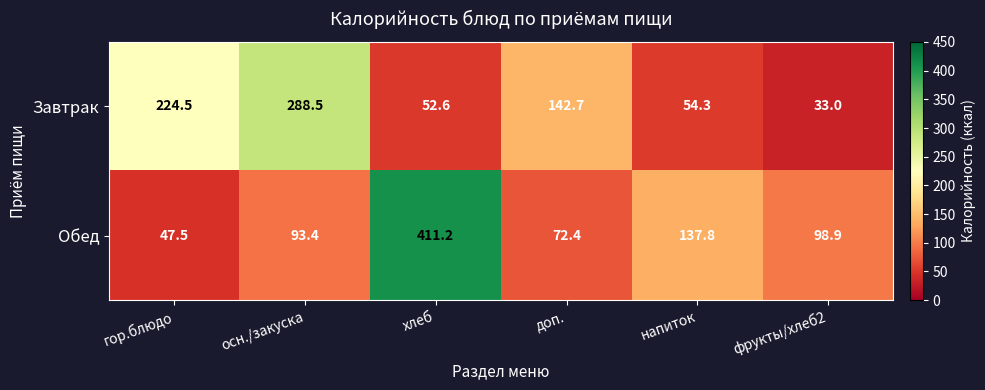

Reading right to left, list all the values displayed in this chart.

Завтрак: фрукты/хлеб2=33.0	напиток=54.3	доп.=142.7	хлеб=52.6	осн./закуска=288.5	гор.блюдо=224.5
Обед: фрукты/хлеб2=98.9	напиток=137.8	доп.=72.4	хлеб=411.2	осн./закуска=93.4	гор.блюдо=47.5